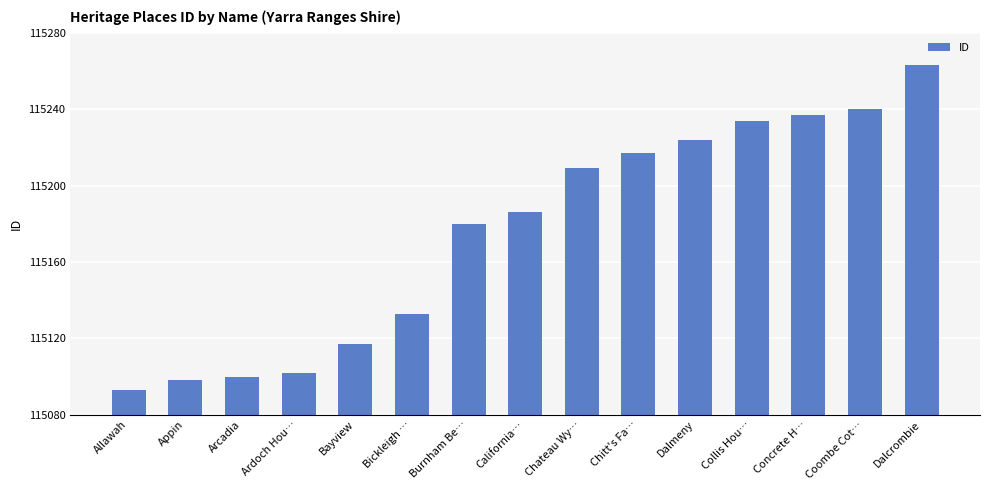

Is it true that the value at Burnham Be… is 115180?

True